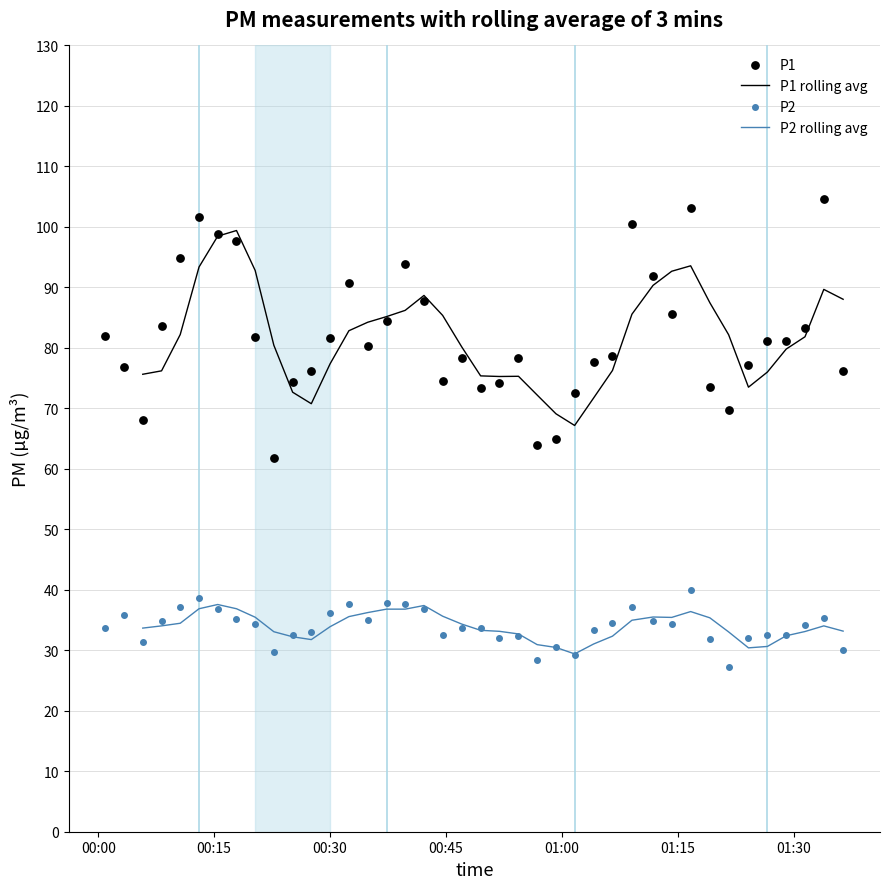

At how many categories does at least one series exceed 47?

40